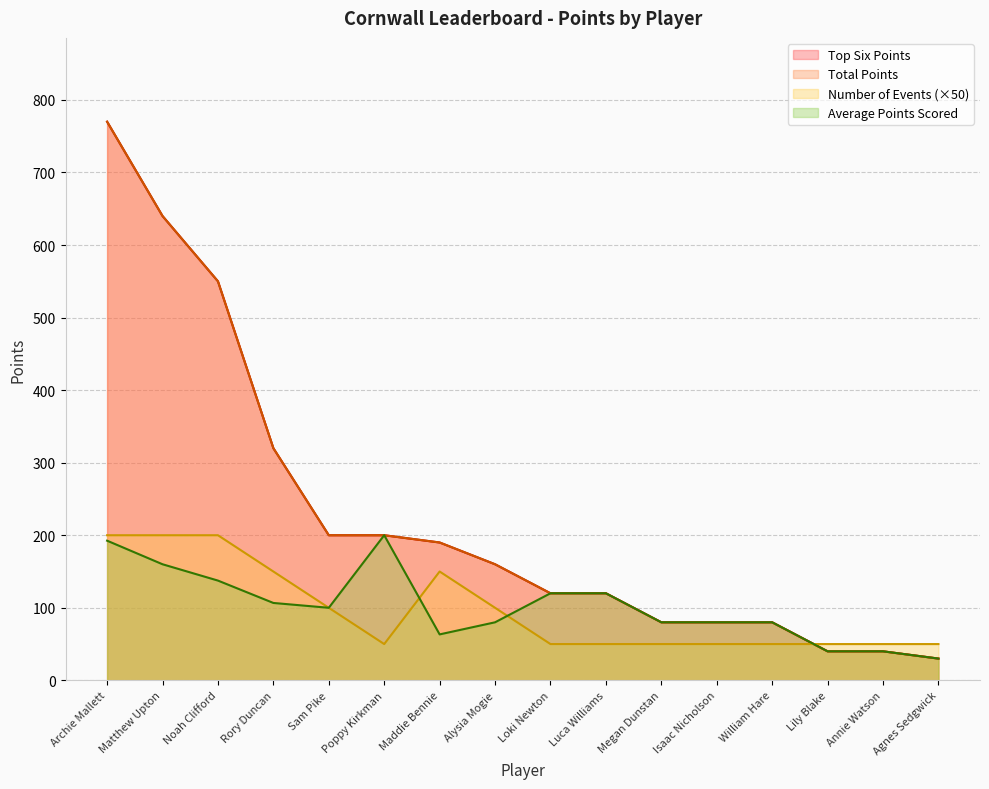

What is the difference between the maximum and minimum values in the Top Six Points series?

740.0